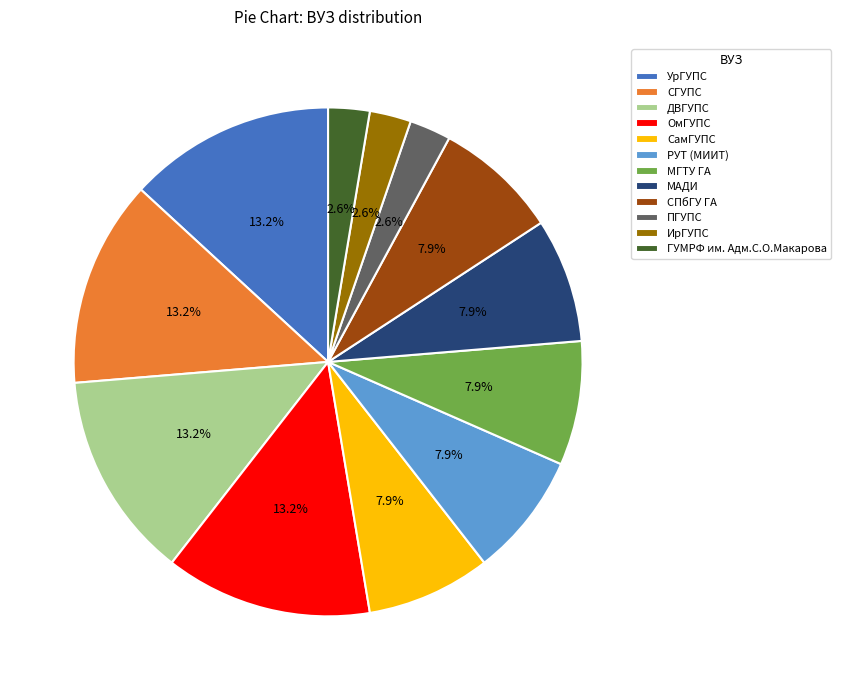

How much of the chart is everything except РУТ (МИИТ)?

92.1%